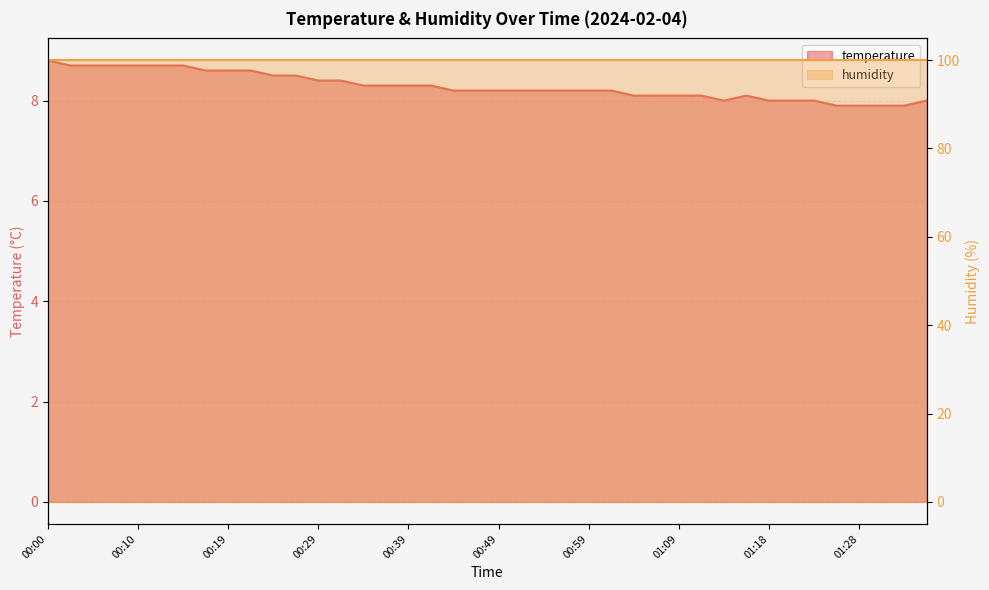

How many points are higher than both their immediate neighbors (excluding endpoints)?

1